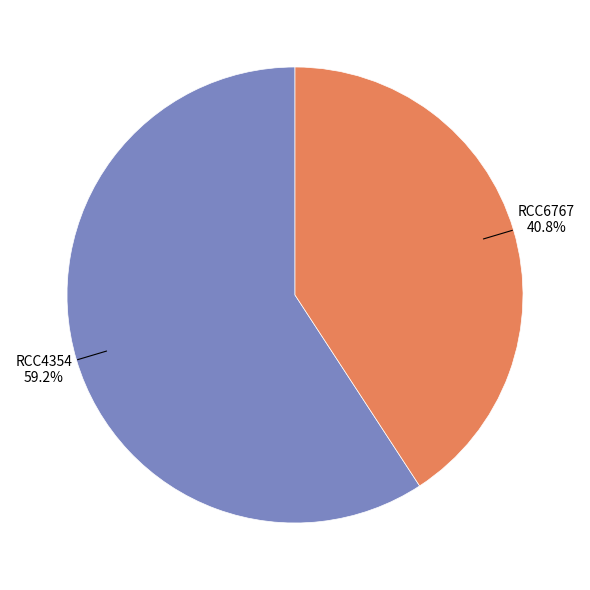

What is the ratio of the value at RCC6767 to the value at RCC4354?

0.7